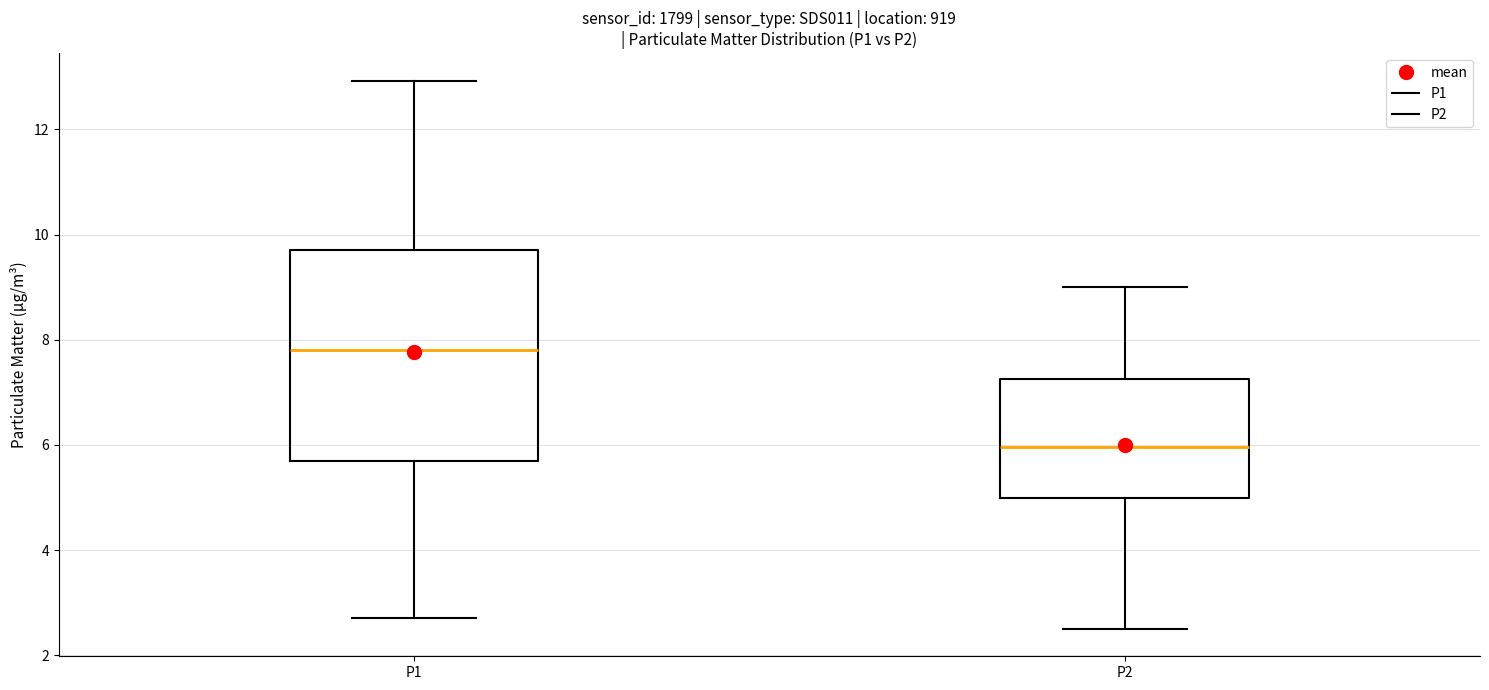

Comparing the boxes themselves (not the whiskers), which one is the tallest?

P1